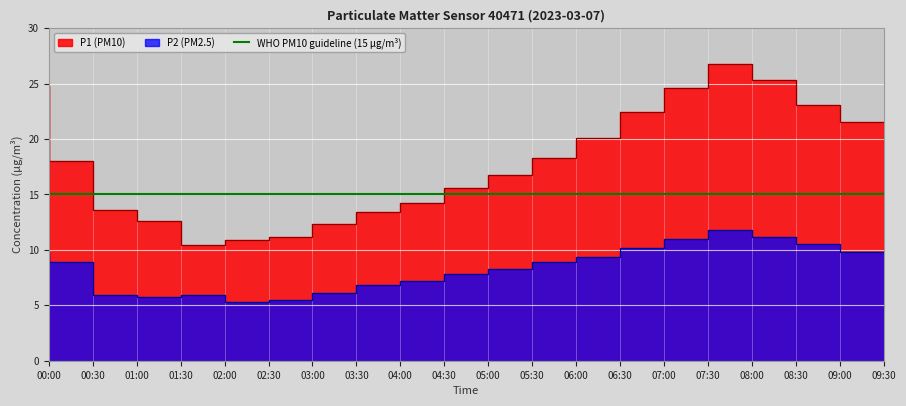

Reading left to right, list all the values displayed in this chart.

P1: 24.8	18.0	13.6	12.6	10.4	10.9	11.2	12.3	13.4	14.2	15.6	16.8	18.3	20.1	22.4	24.6	26.8	25.3	23.1	21.5
P2: 9.7	8.9	5.9	5.8	5.9	5.3	5.5	6.1	6.8	7.2	7.8	8.3	8.9	9.4	10.2	11.0	11.8	11.2	10.5	9.8